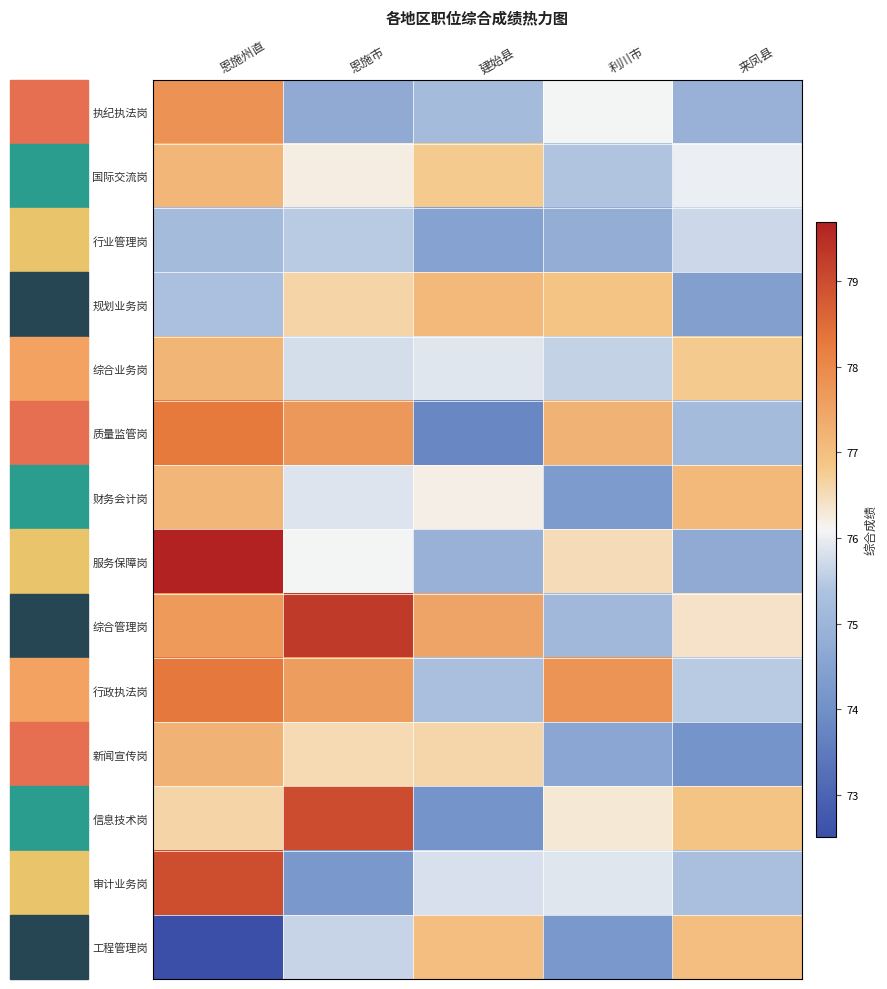

Reading left to right, what are all the values shown in this chart?

执纪执法岗: 恩施州直=77.8	恩施市=74.7	建始县=75.2	利川市=76.1	来凤县=74.9
国际交流岗: 恩施州直=77.2	恩施市=76.2	建始县=76.8	利川市=75.4	来凤县=76.0
行业管理岗: 恩施州直=75.2	恩施市=75.5	建始县=74.5	利川市=74.8	来凤县=75.7
规划业务岗: 恩施州直=75.3	恩施市=76.6	建始县=77.1	利川市=76.9	来凤县=74.4
综合业务岗: 恩施州直=77.2	恩施市=75.8	建始县=75.9	利川市=75.6	来凤县=76.8
质量监管岗: 恩施州直=78.3	恩施市=77.7	建始县=73.8	利川市=77.2	来凤县=75.2
财务会计岗: 恩施州直=77.2	恩施市=75.9	建始县=76.2	利川市=74.3	来凤县=77.1
服务保障岗: 恩施州直=79.7	恩施市=76.1	建始县=74.9	利川市=76.5	来凤县=74.7
综合管理岗: 恩施州直=77.7	恩施市=79.3	建始县=77.5	利川市=75.1	来凤县=76.4
行政执法岗: 恩施州直=78.3	恩施市=77.6	建始县=75.3	利川市=77.8	来凤县=75.5
新闻宣传岗: 恩施州直=77.2	恩施市=76.5	建始县=76.6	利川市=74.6	来凤县=74.1
信息技术岗: 恩施州直=76.6	恩施市=79.0	建始县=74.1	利川市=76.3	来凤县=76.9
审计业务岗: 恩施州直=79.0	恩施市=74.2	建始县=75.8	利川市=75.9	来凤县=75.3
工程管理岗: 恩施州直=72.5	恩施市=75.6	建始县=77.0	利川市=74.2	来凤县=77.0